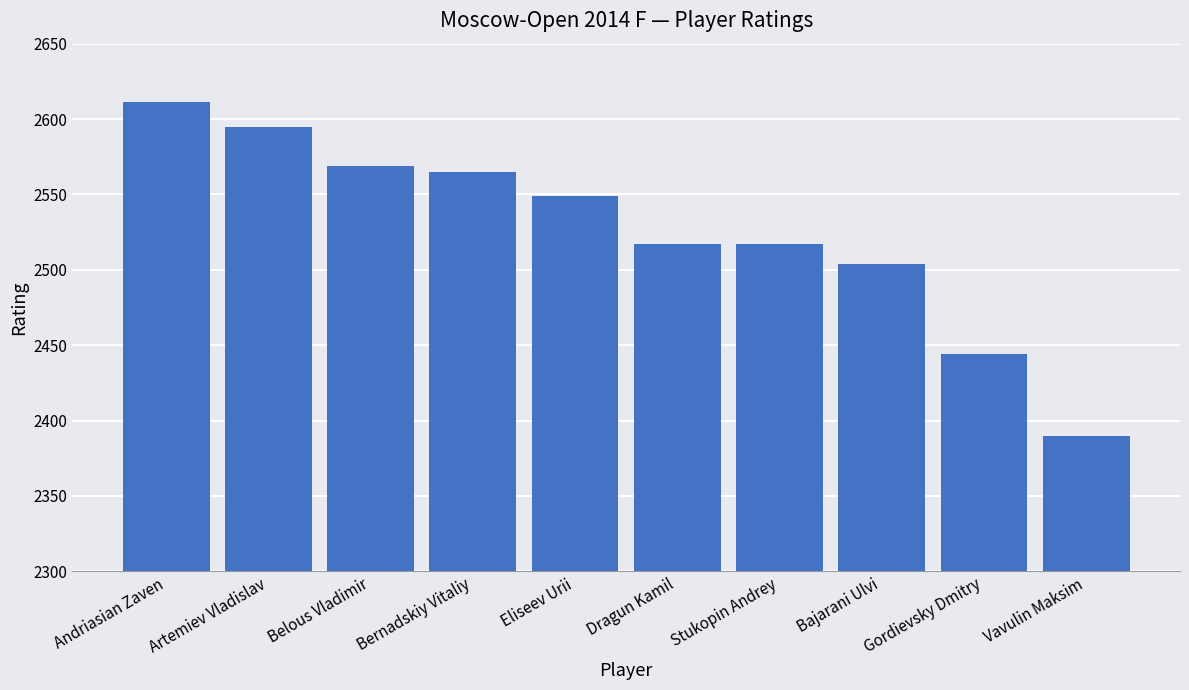

Where is the data nearest to the value 2500?

Bajarani Ulvi